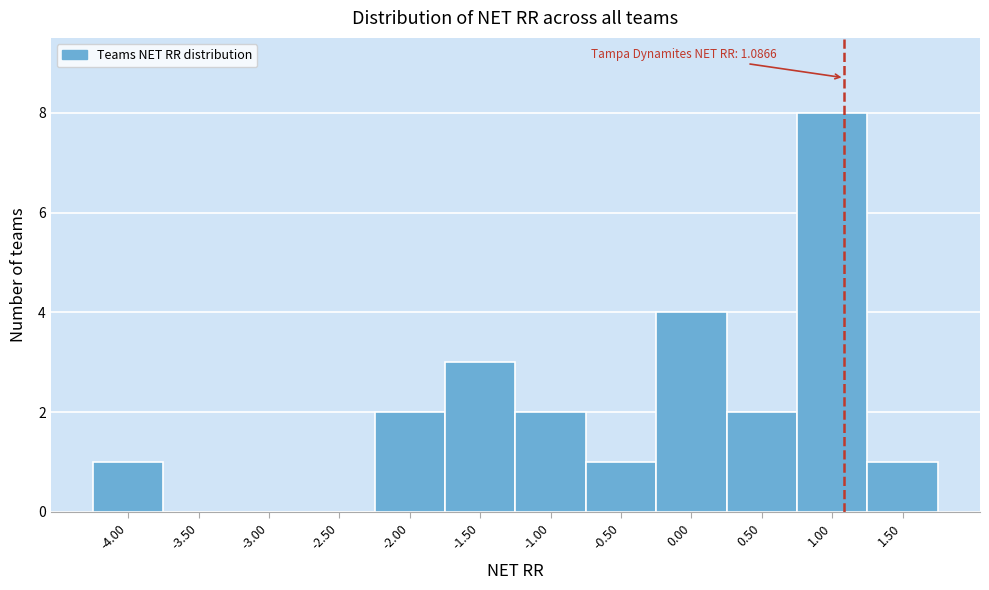

Over which range of the x-axis is the bar tallest?

0.75 to 1.25